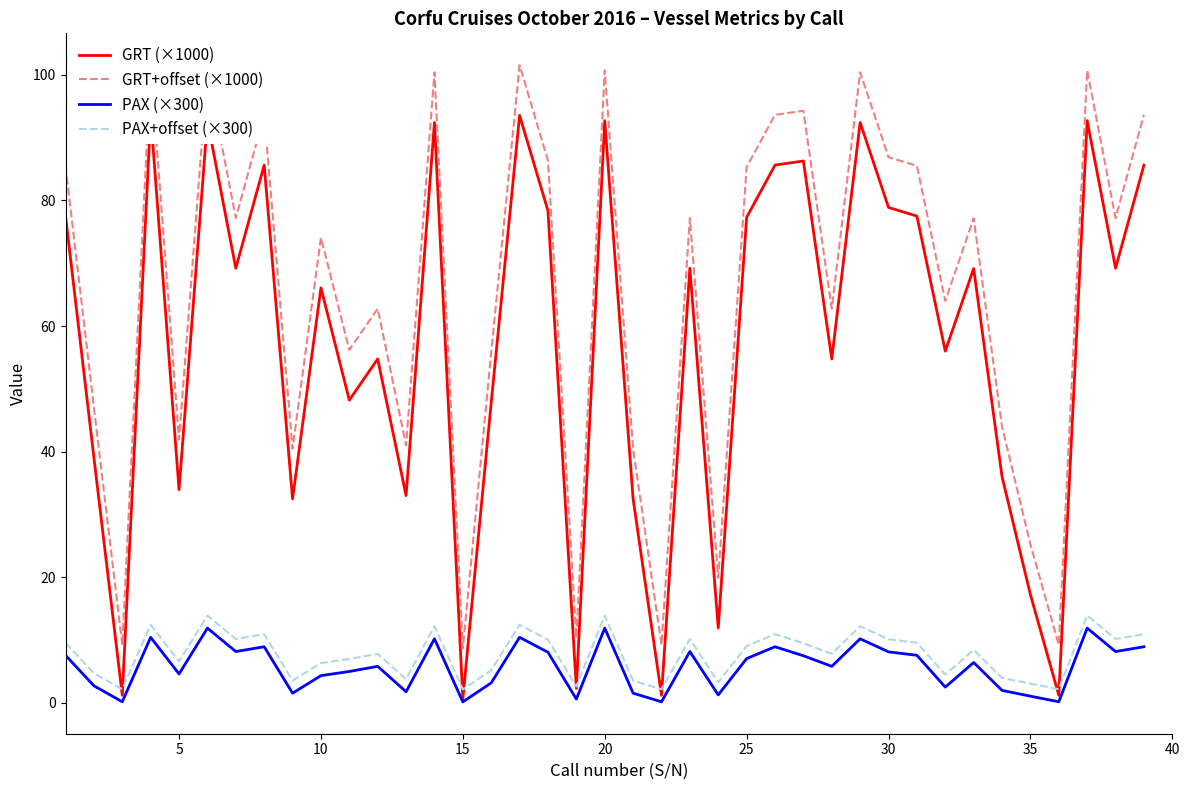

What is the difference between the maximum and minimum values in the GRT+offset (×1000) series?

92.9